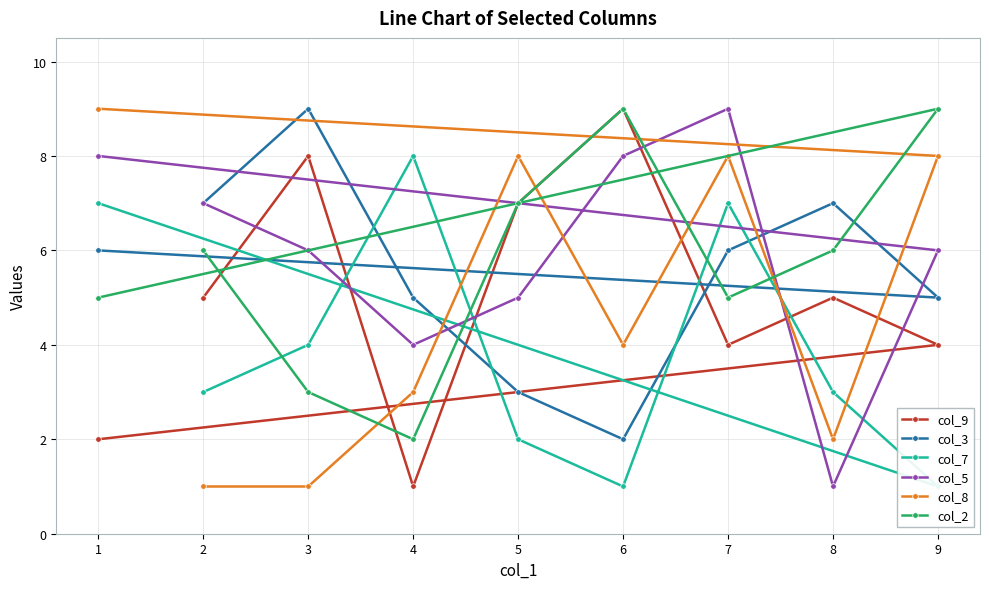

The value of col_9 at 2 is 5. True or false?

True